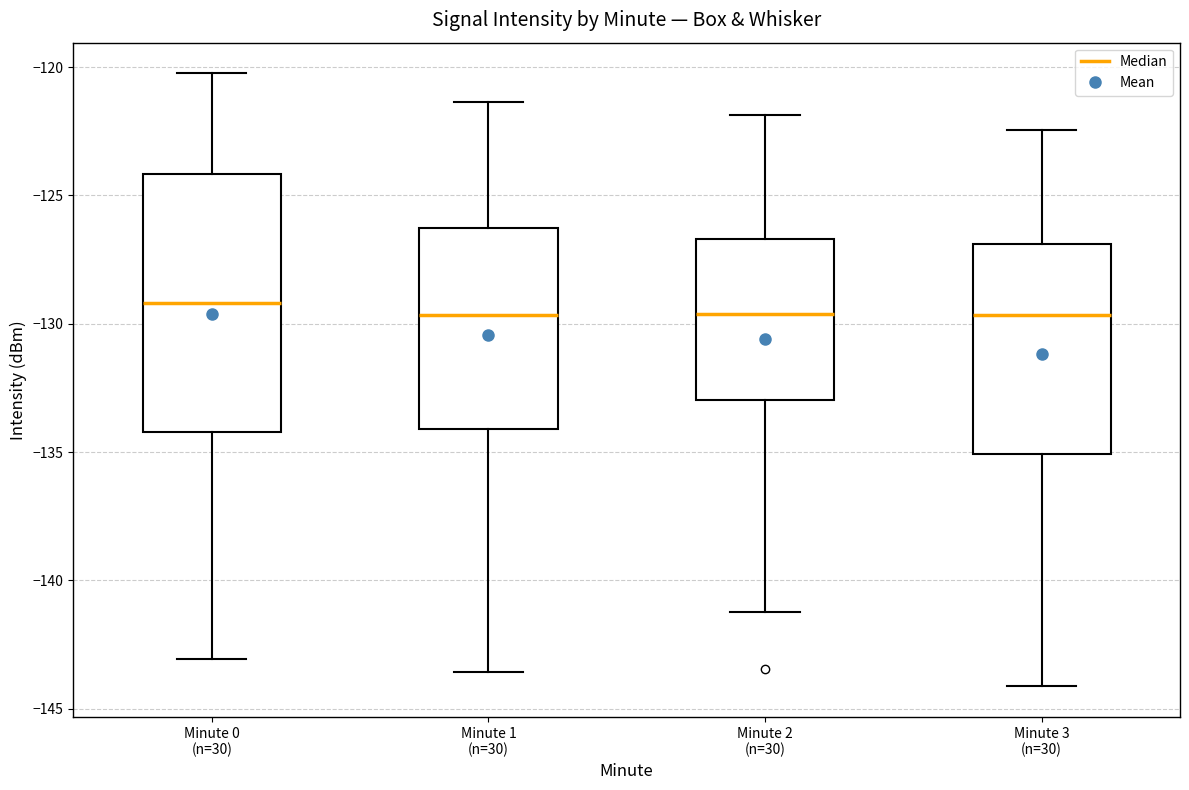

Which box is the tallest, from its lower edge to its upper edge?

Minute 0 (n=30)